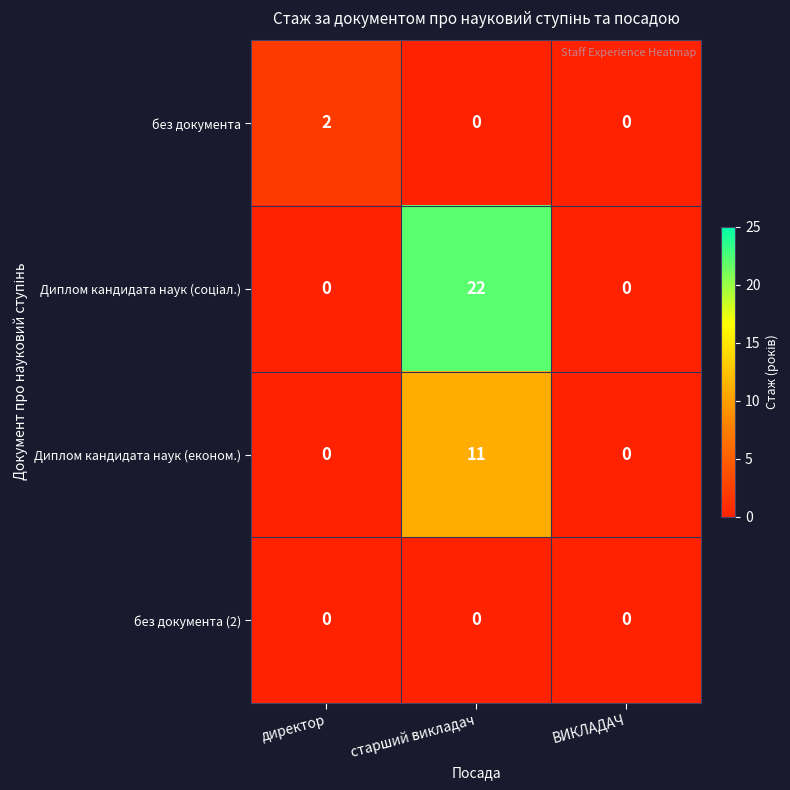

How many data points does each series have?

3